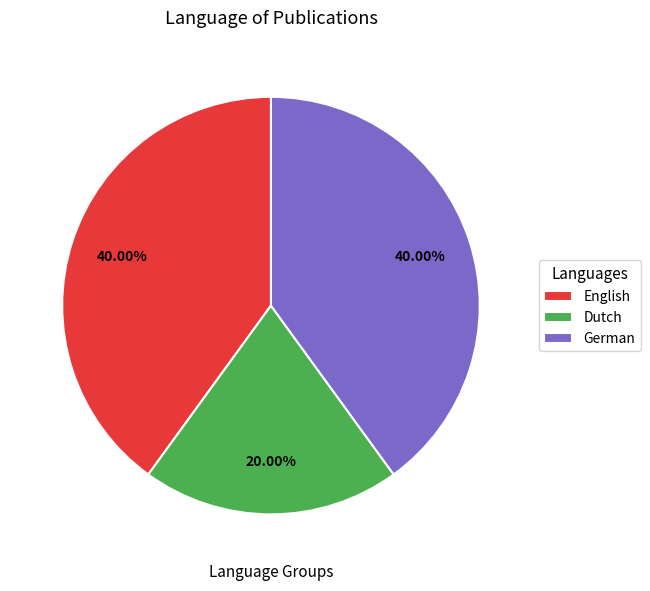

How many segments does this pie chart have?

3